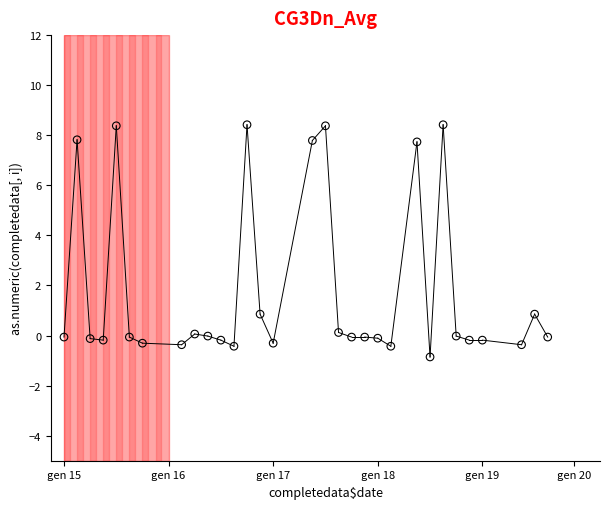

What is the range of X values (max minus min)?

37.0